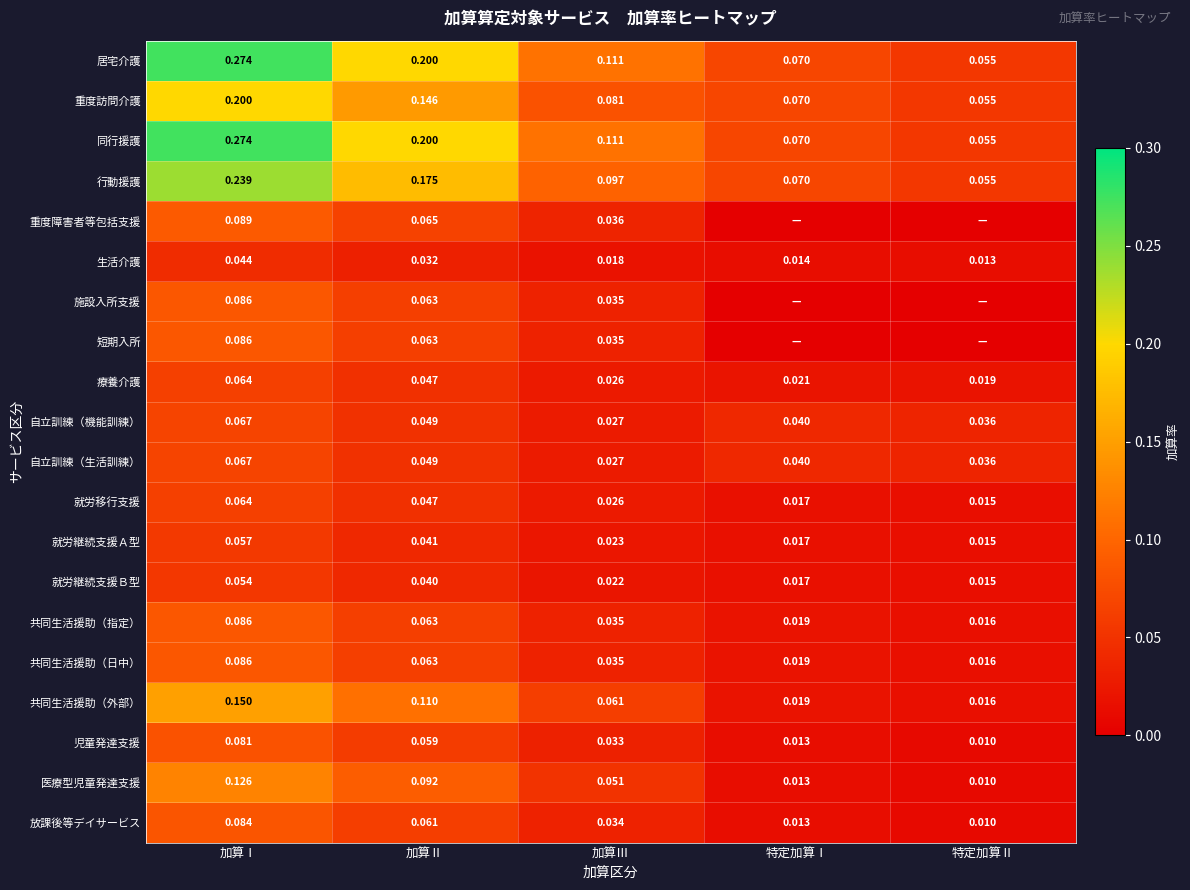

At which label does 放課後等デイサービス reach its minimum?

特定加算Ⅱ